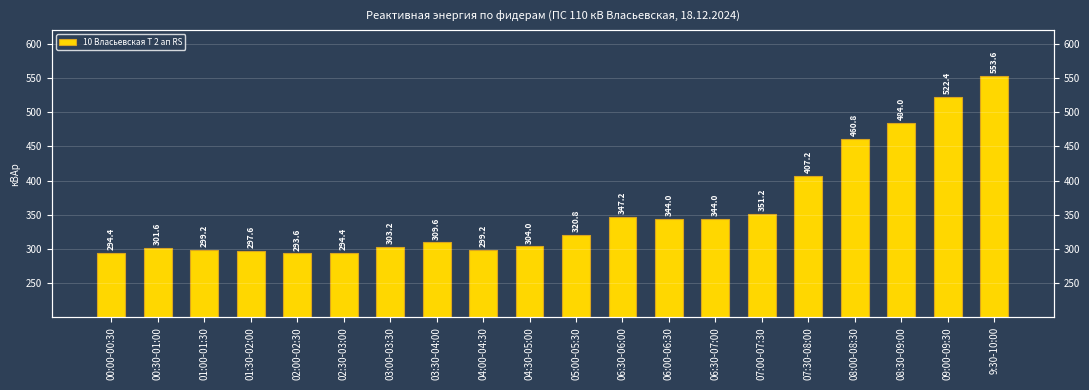

What is the label of the 10th bar from the right?

05:00-05:30